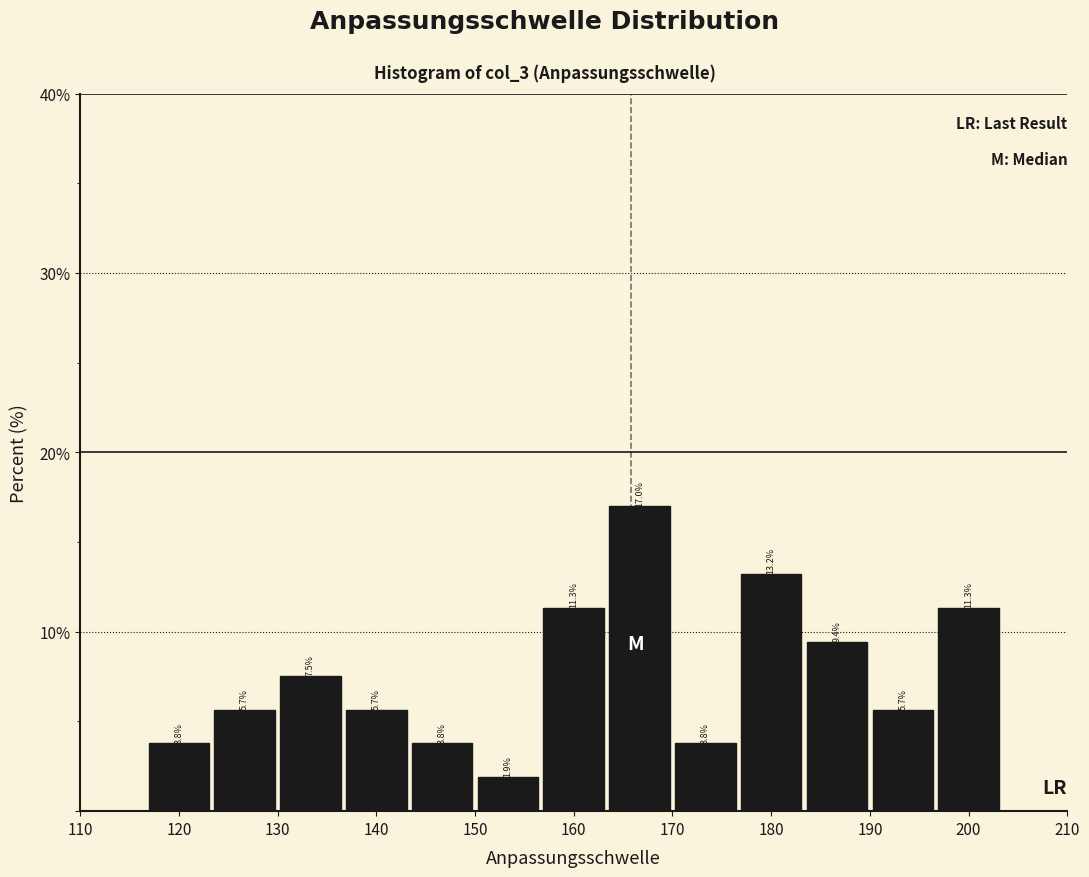

Over which range of the x-axis is the bar tallest?

163 to 170